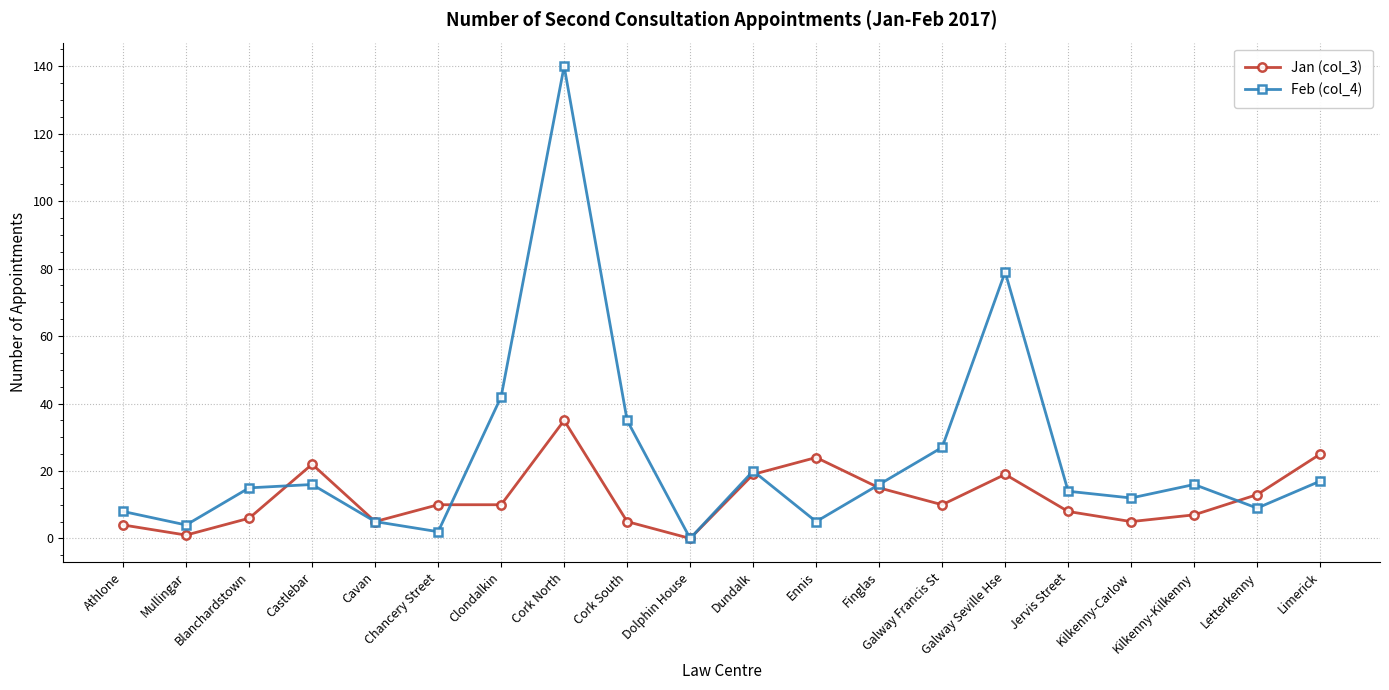

Reading right to left, list all the values displayed in this chart.

Jan (col_3): Limerick=25	Letterkenny=13	Kilkenny-Kilkenny=7	Kilkenny-Carlow=5	Jervis Street=8	Galway Seville Hse=19	Galway Francis St=10	Finglas=15	Ennis=24	Dundalk=19	Dolphin House=0	Cork South=5	Cork North=35	Clondalkin=10	Chancery Street=10	Cavan=5	Castlebar=22	Blanchardstown=6	Mullingar=1	Athlone=4
Feb (col_4): Limerick=17	Letterkenny=9	Kilkenny-Kilkenny=16	Kilkenny-Carlow=12	Jervis Street=14	Galway Seville Hse=79	Galway Francis St=27	Finglas=16	Ennis=5	Dundalk=20	Dolphin House=0	Cork South=35	Cork North=140	Clondalkin=42	Chancery Street=2	Cavan=5	Castlebar=16	Blanchardstown=15	Mullingar=4	Athlone=8